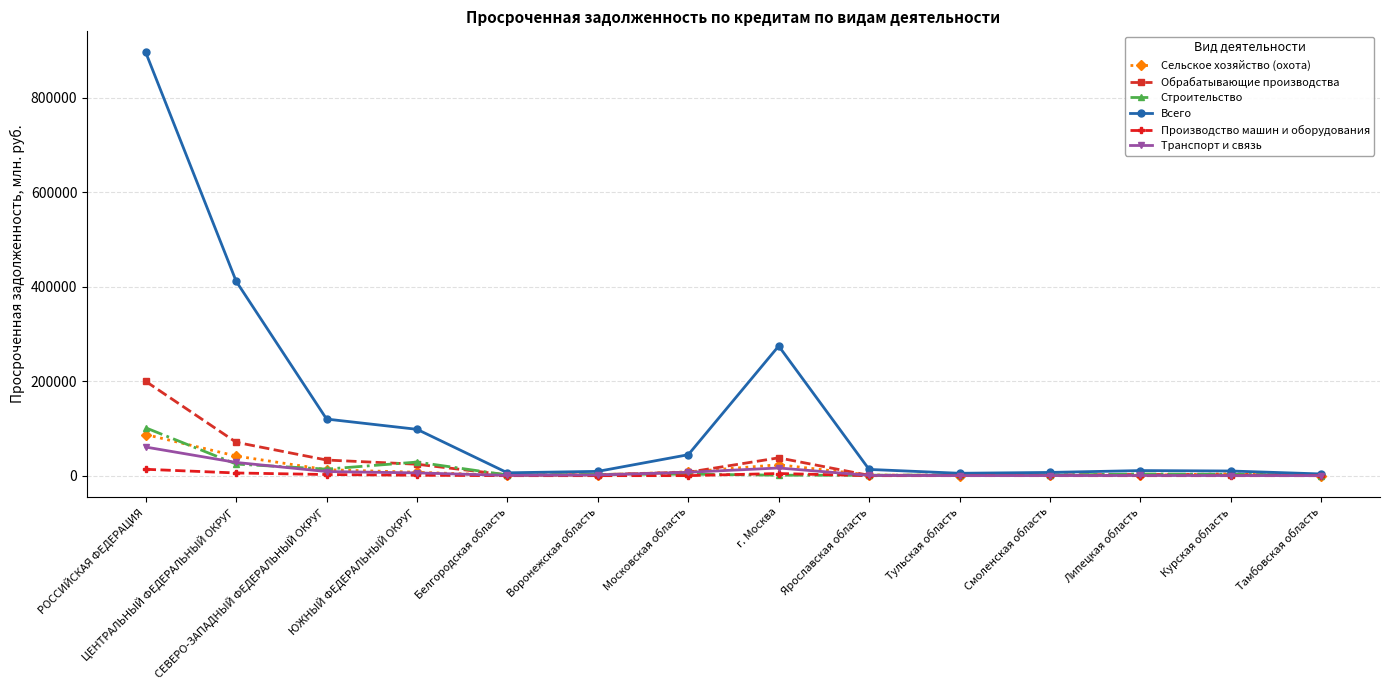

What is the lowest value of the Строительство series?

311